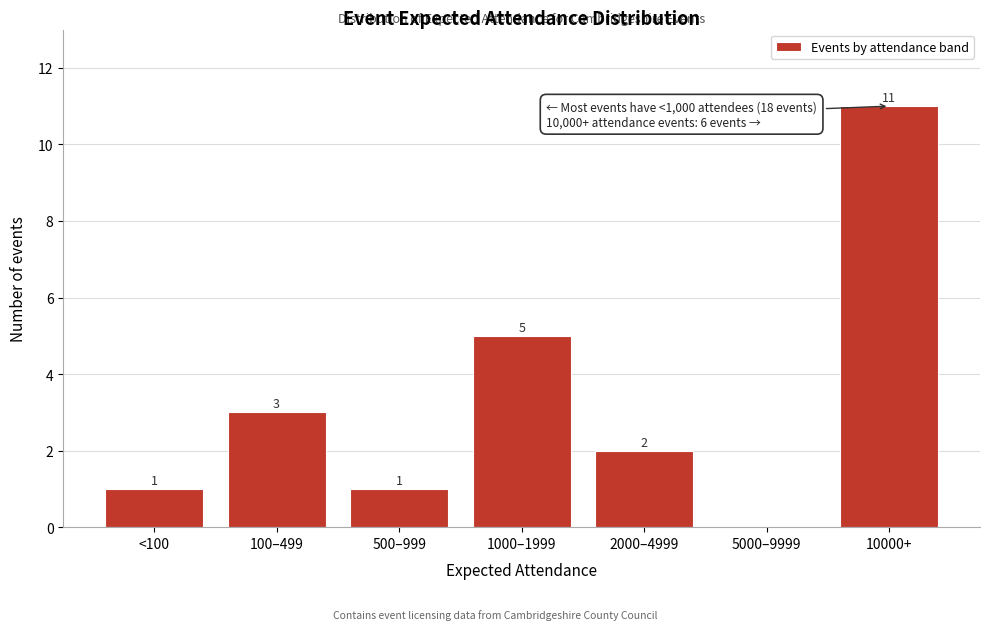

Reading left to right, list all the values displayed in this chart.

<100=1	100–499=3	500–999=1	1000–1999=5	2000–4999=2	5000–9999=0	10000+=11